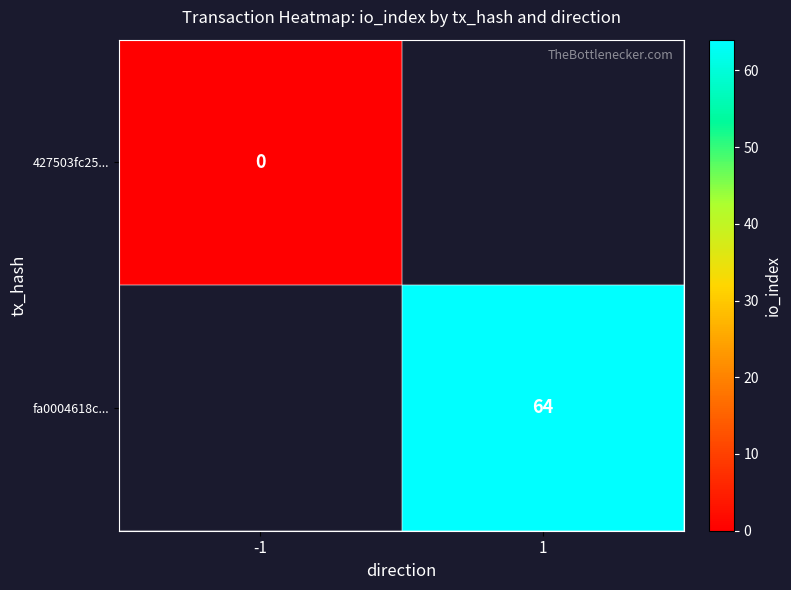

Which label corresponds to the smallest value in the chart?

-1